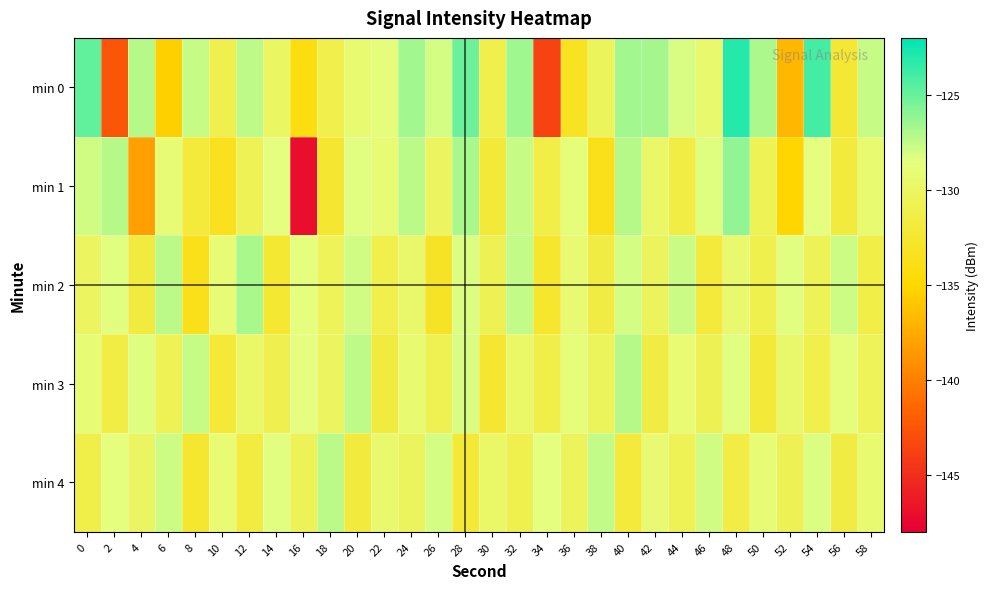

Which has a higher value, 28 or 42?

28